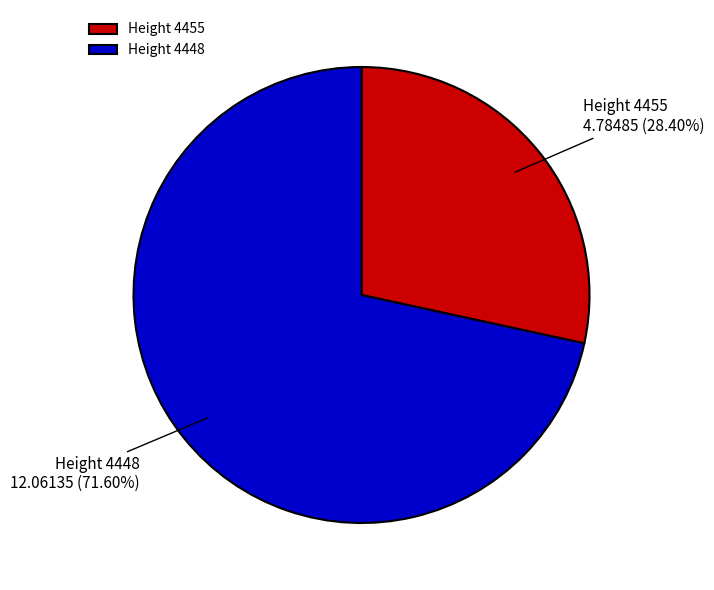

Do Height 4448 and Height 4455 together represent more than half of the pie?

Yes